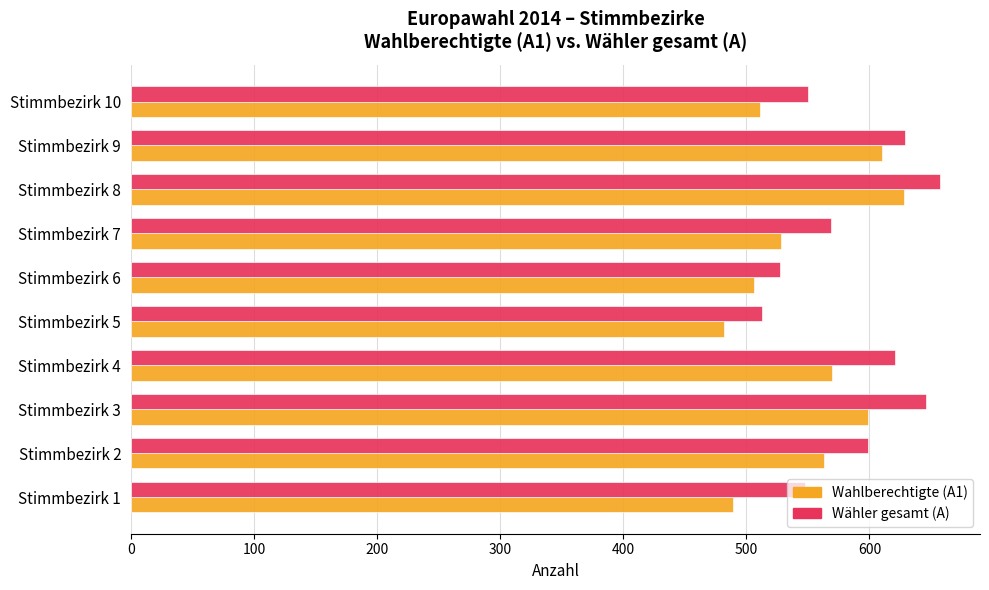

What is the difference between the maximum and minimum values in the Wahlberechtigte (A1) series?

146